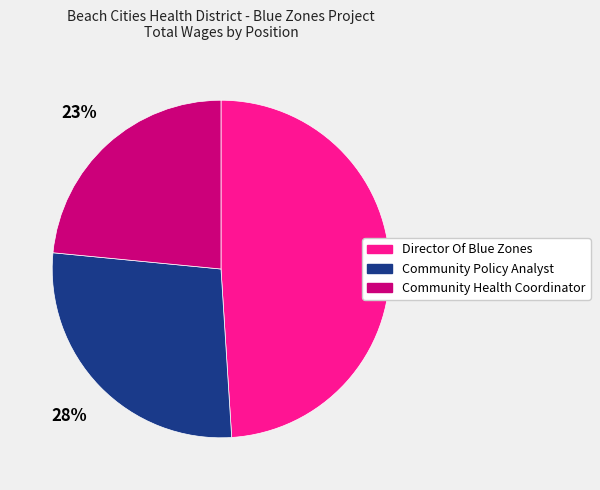

Does any single category account for the majority?

No